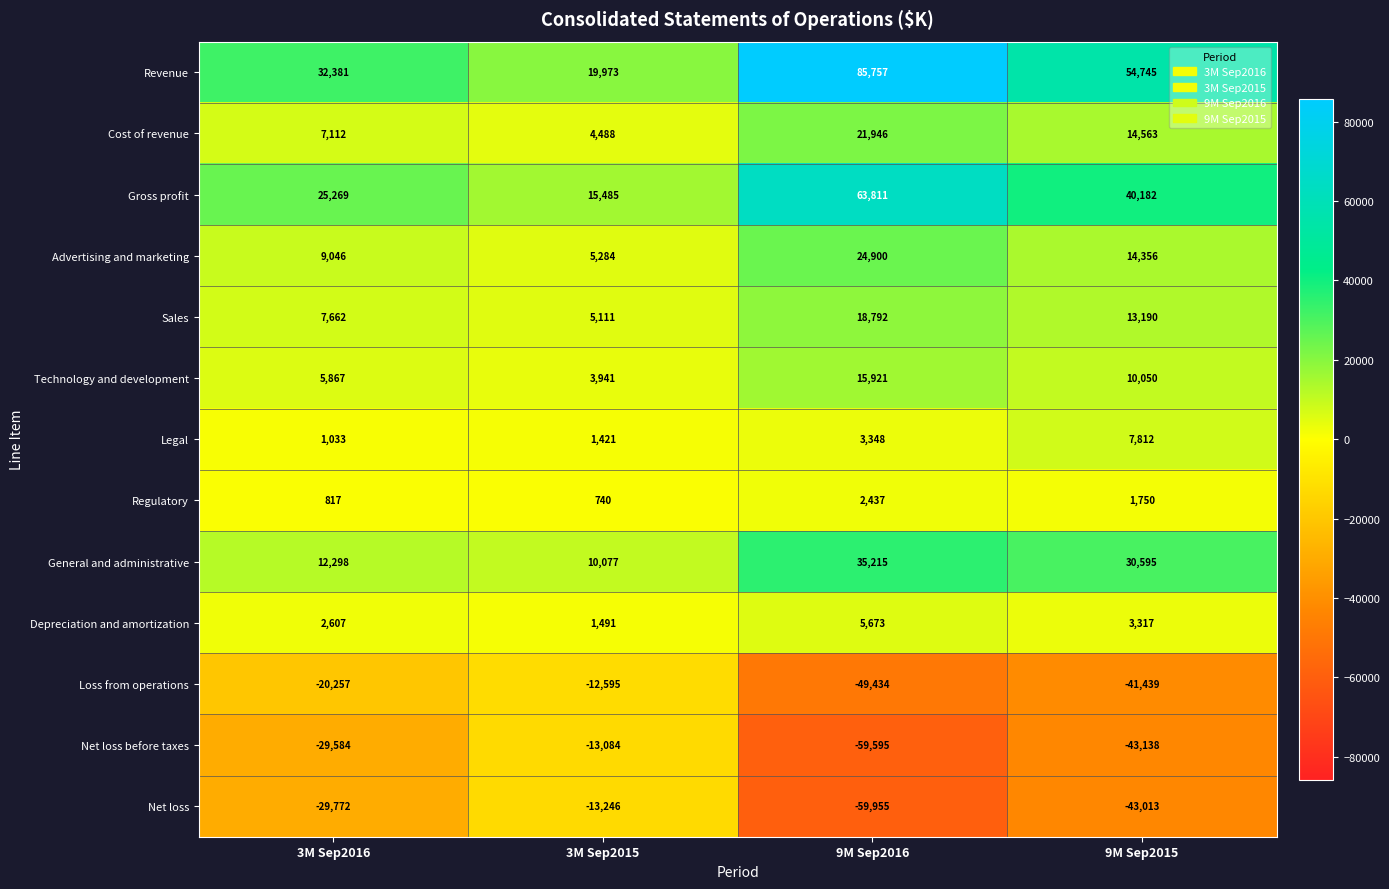

How many distinct data groups are displayed?

13